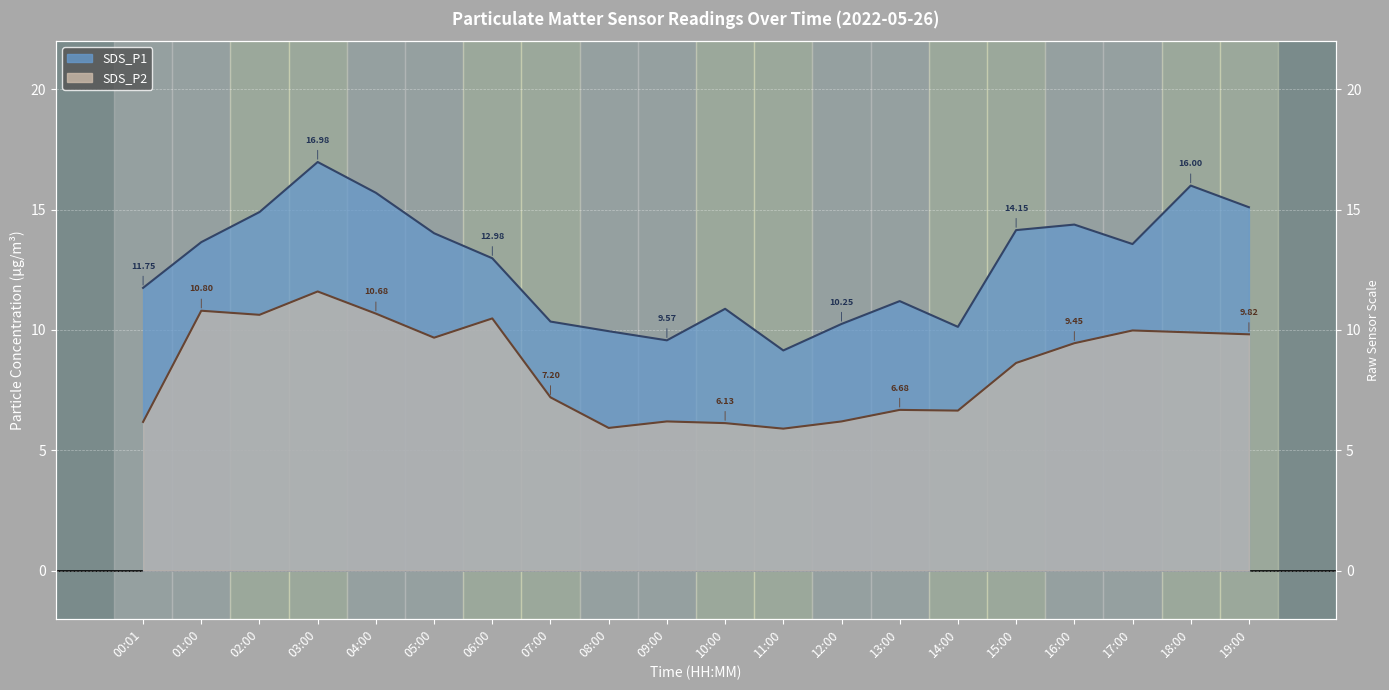

Which has a higher value, 09:00 or 07:00?

07:00